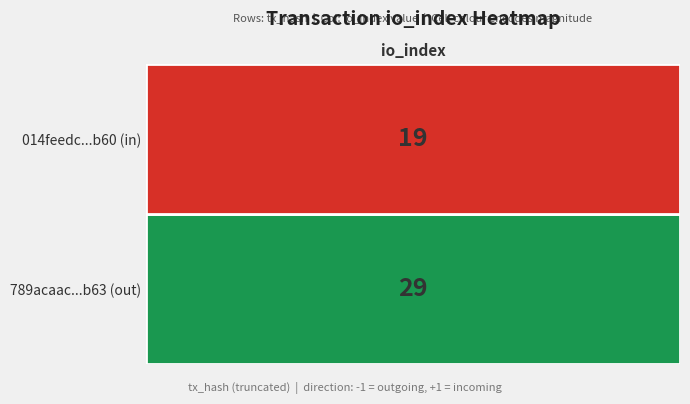

The 014feedcebf51371fe9e3bb98976c20f1394b60 series shows 26 at io_index. True or false?

False